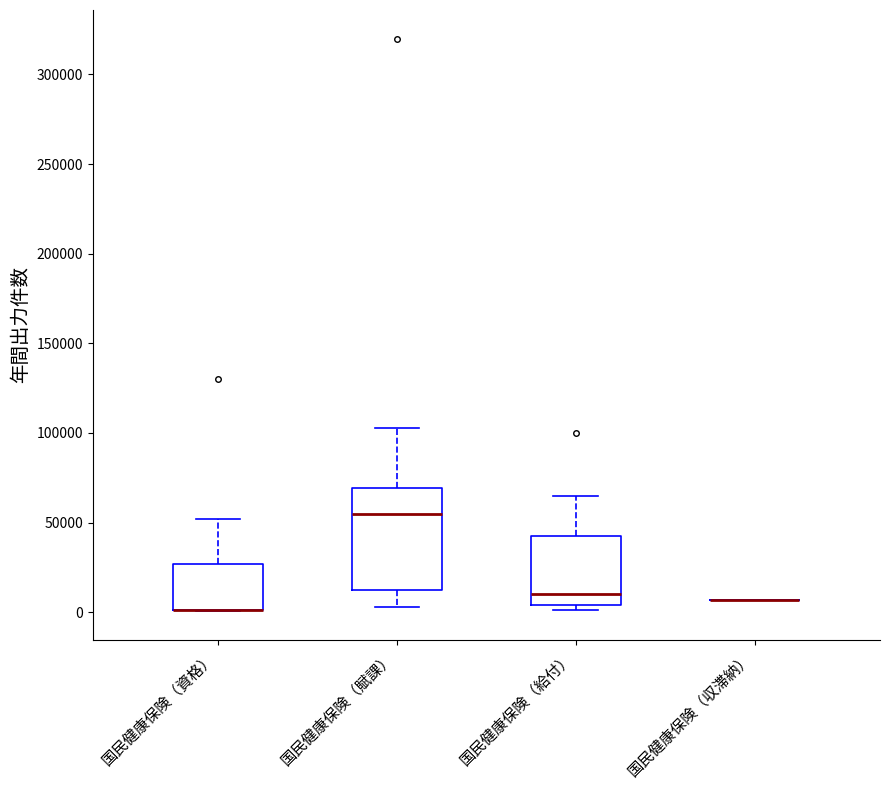

Reading left to right, transcribe this box plot: for each box, give where its median line is, the range the box spans, and where its two whiskers end, as read against the y-axis. The values are not printed on the chart, so give them approximately, as read against the axis.

国民健康保険（資格）: median 0 (drawn on the box's lower edge), box 0 to 25000, whiskers 0 to 50000
国民健康保険（賦課）: median 55000, box 10000 to 70000, whiskers 5000 to 105000
国民健康保険（給付）: median 10000, box 5000 to 45000, whiskers 0 to 65000
国民健康保険（収滞納）: box collapsed to a line at 5000, whiskers 5000 to 5000